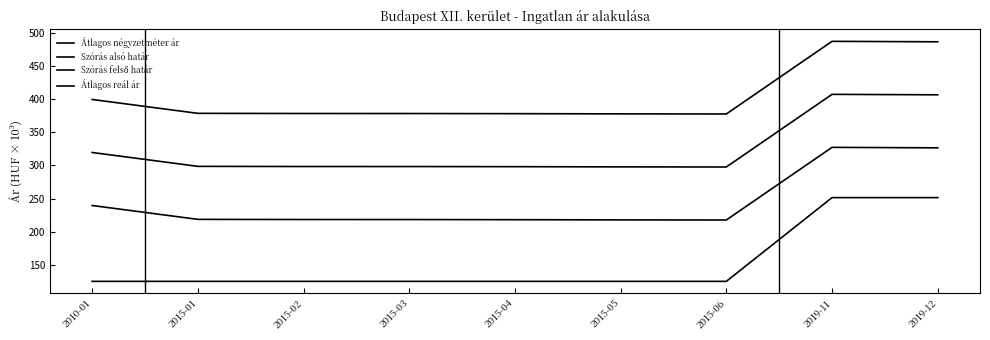

Reading right to left, what are all the values shown in this chart?

Átlagos négyzetméter ár: 2019-12=251.4	2019-11=251.4	2015-06=125.0	2015-05=125.0	2015-04=125.0	2015-03=125.0	2015-02=125.0	2015-01=125.0	2010-01=125.0
Szórás alsó határ: 2019-12=326.5	2019-11=327.2	2015-06=217.6	2015-05=217.8	2015-04=218.1	2015-03=218.3	2015-02=218.3	2015-01=218.6	2010-01=239.5
Szórás felső határ: 2019-12=406.5	2019-11=407.2	2015-06=297.6	2015-05=297.8	2015-04=298.1	2015-03=298.3	2015-02=298.3	2015-01=298.6	2010-01=319.5
Átlagos reál ár: 2019-12=486.5	2019-11=487.2	2015-06=377.6	2015-05=377.8	2015-04=378.1	2015-03=378.3	2015-02=378.3	2015-01=378.6	2010-01=399.5